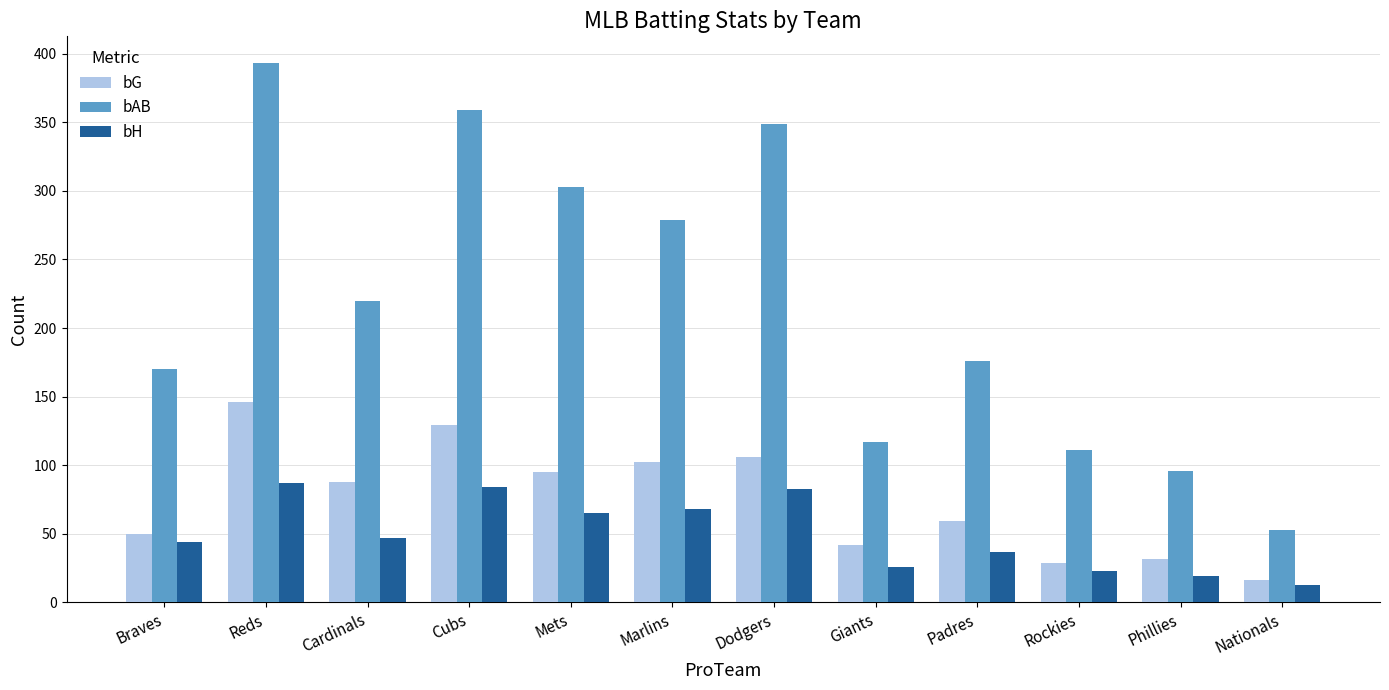

What is the approximate value of bAB at Giants, to the nearest 5?

115